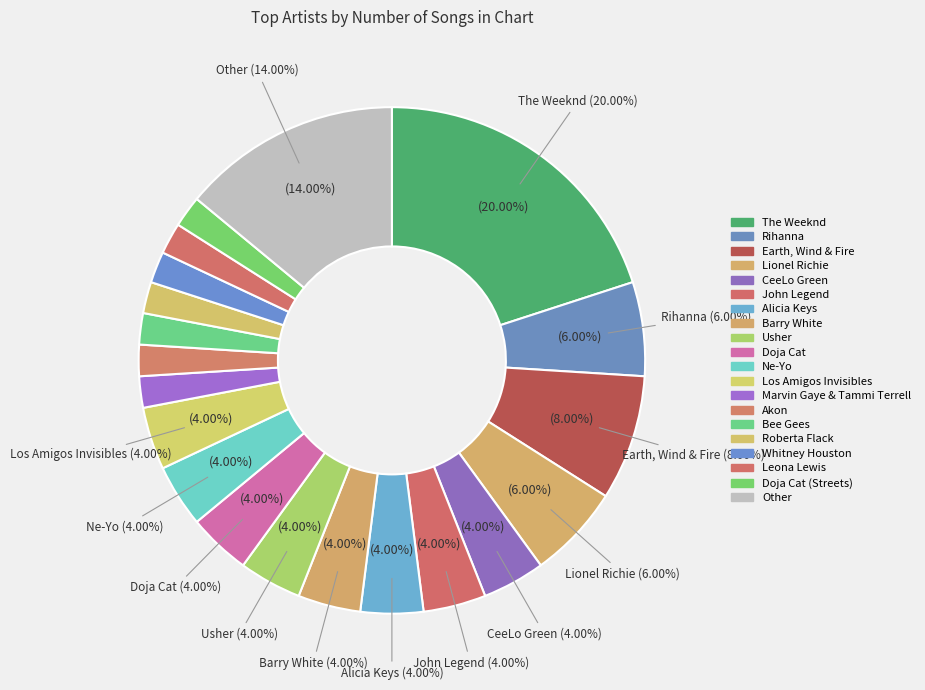

What percentage is the Bee Gees slice, to the nearest percent?

2%